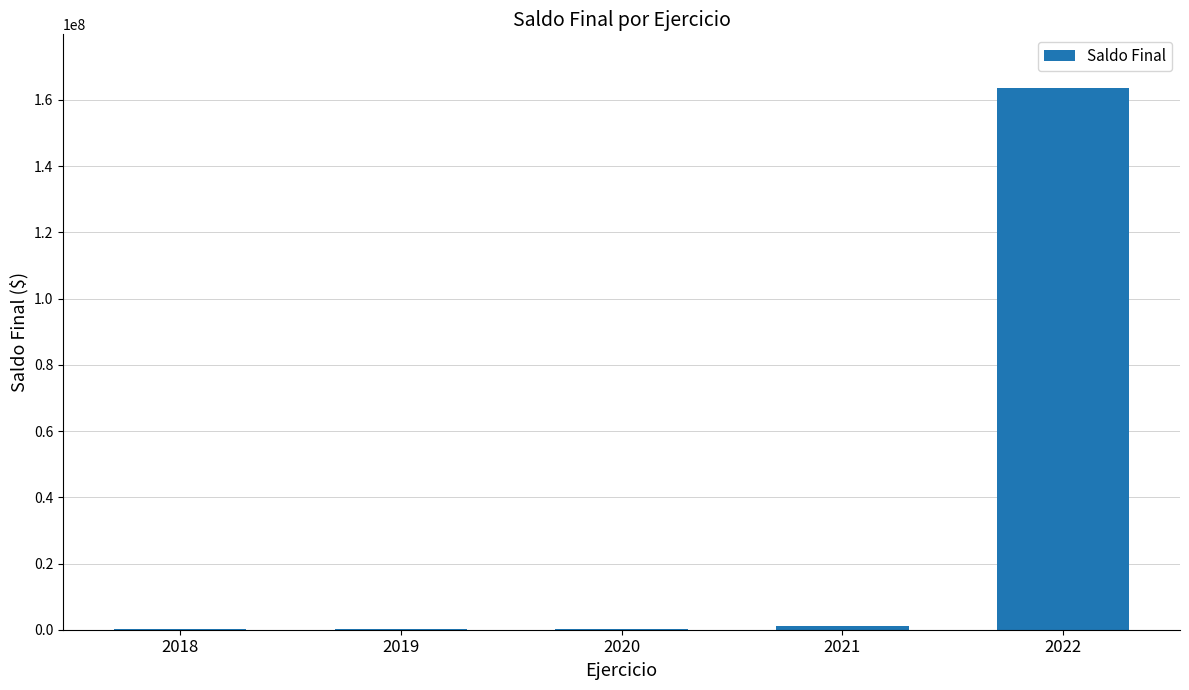

What is the maximum value shown in the chart?

163468827